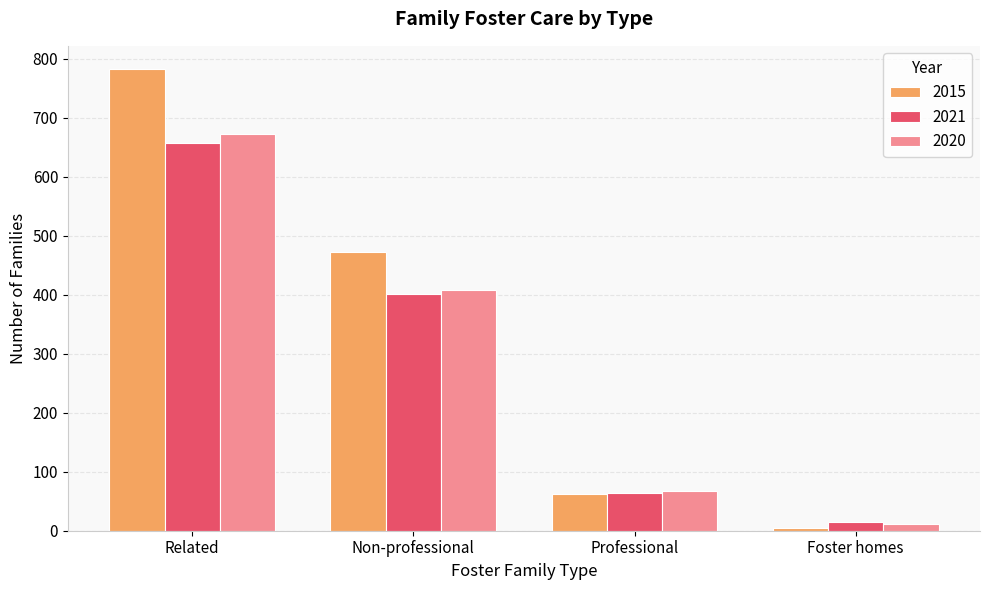

Count the number of categories in the chart.

4